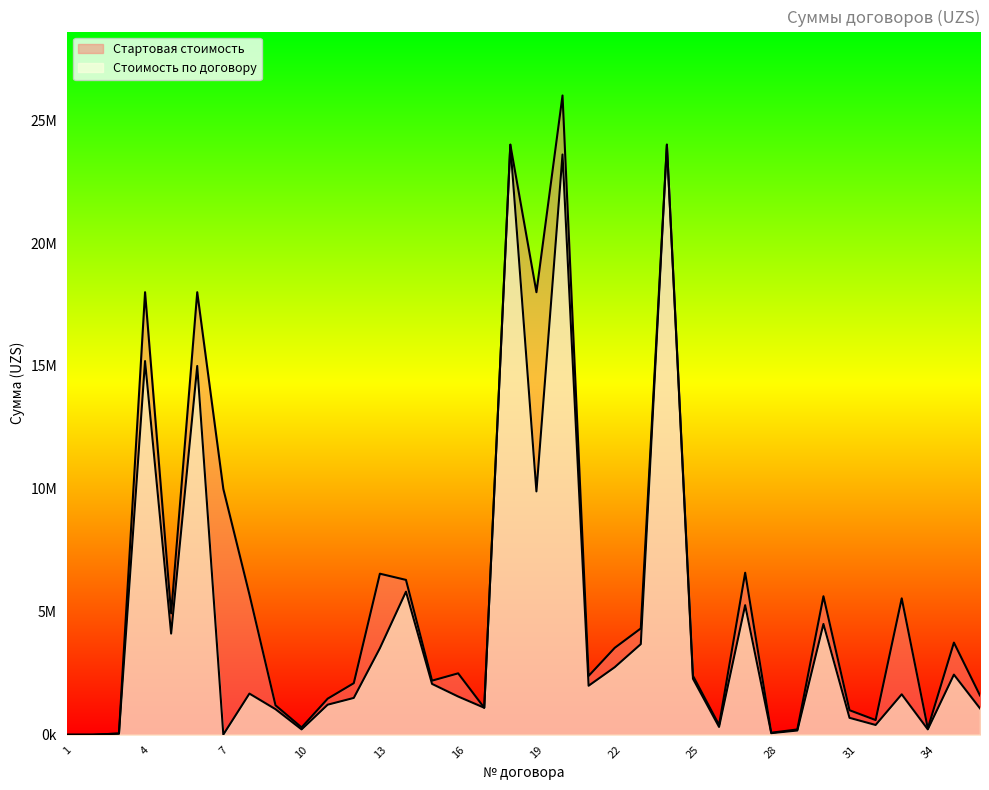

Does the chart display data point markers on the line(s)?

No